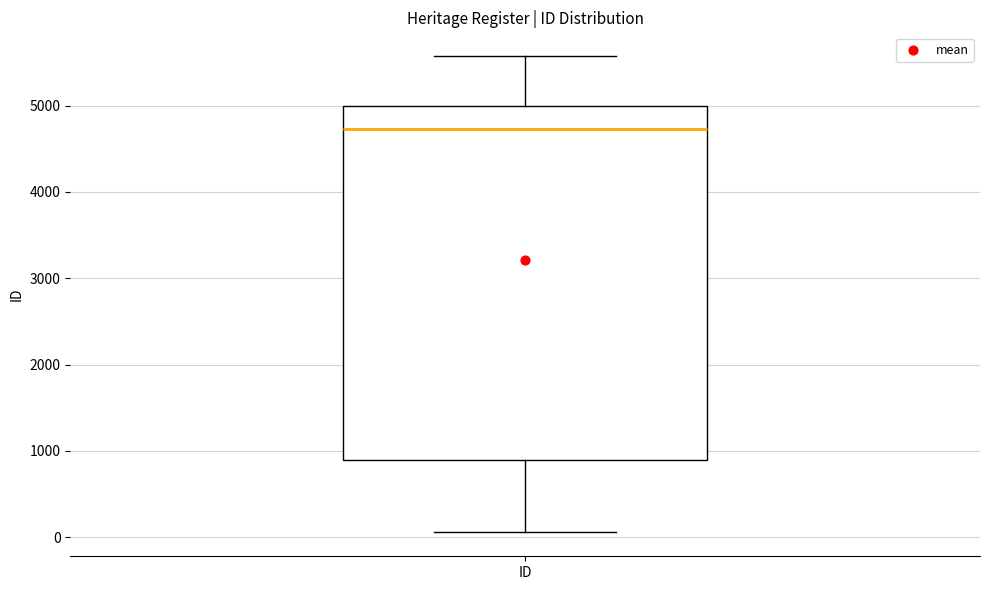

Transcribe this box plot: give where the median line is, the range the box spans, and where the two whiskers end, as read against the y-axis. The values are not printed on the chart, so give them approximately, as read against the axis.

median 4700, box 900 to 5000, whiskers 100 to 5600